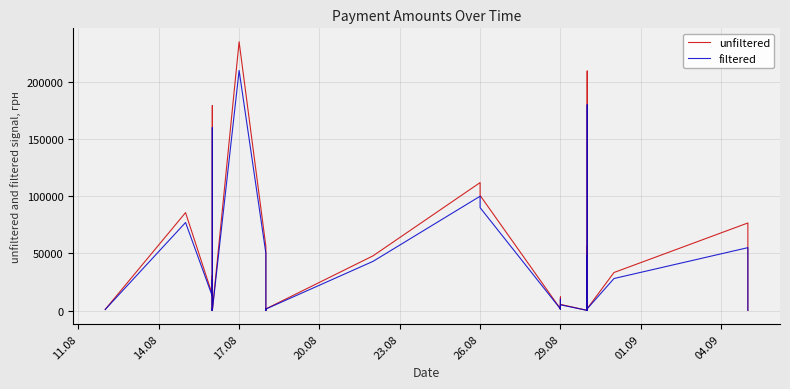

True or false: filtered and unfiltered intersect in this chart.

False